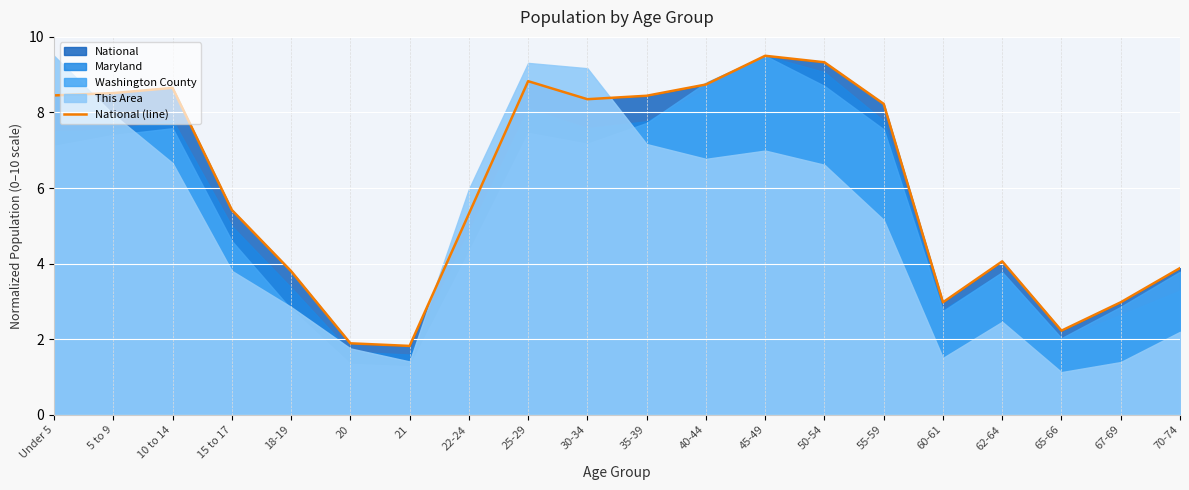

Reading left to right, transcribe all the data shown in this chart.

8.5	8.5	8.7	5.4	3.8	1.9	1.8	5.3	8.8	8.4	8.4	8.7	9.5	9.3	8.2	3.0	4.1	2.2	3.0	3.9